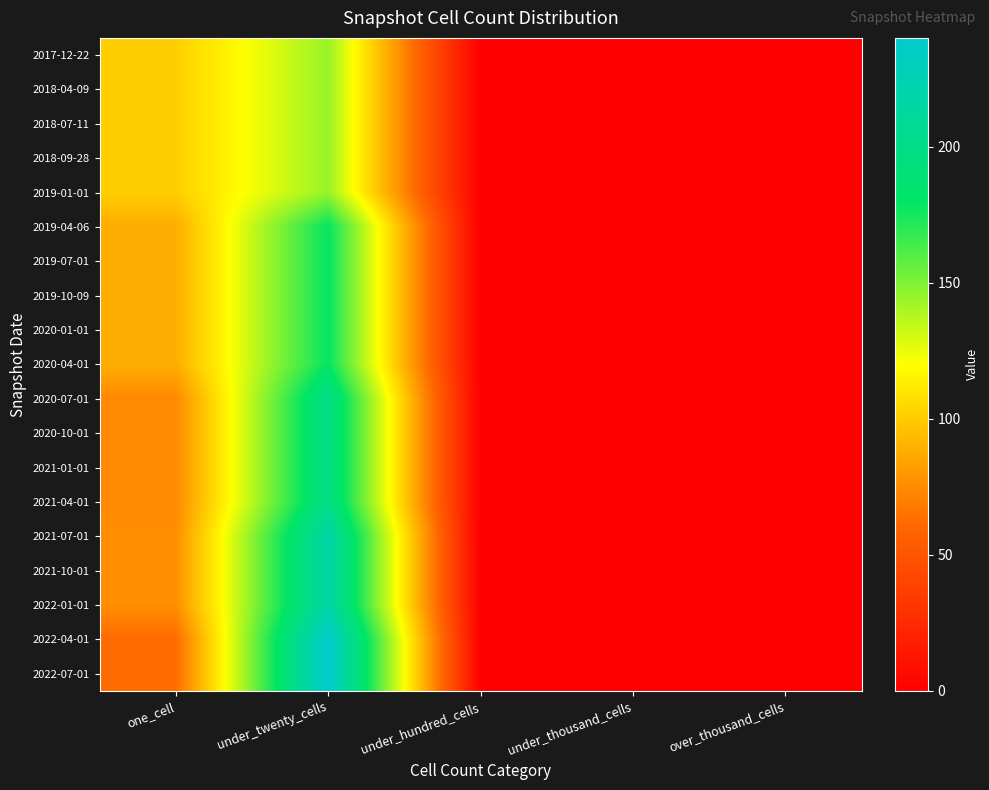

Which series has the largest range (max minus min)?

2022-04-01